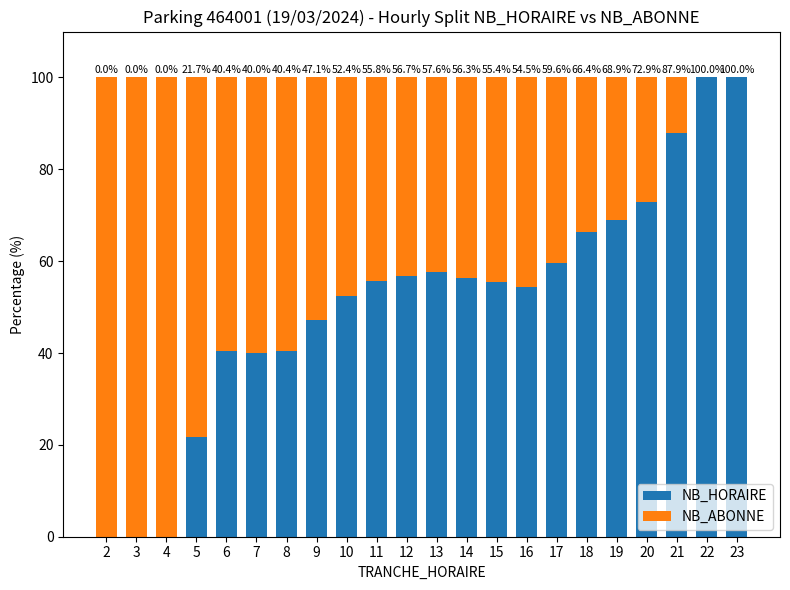

What is the sum of the NB_HORAIRE values at 19 and 6?

109.3